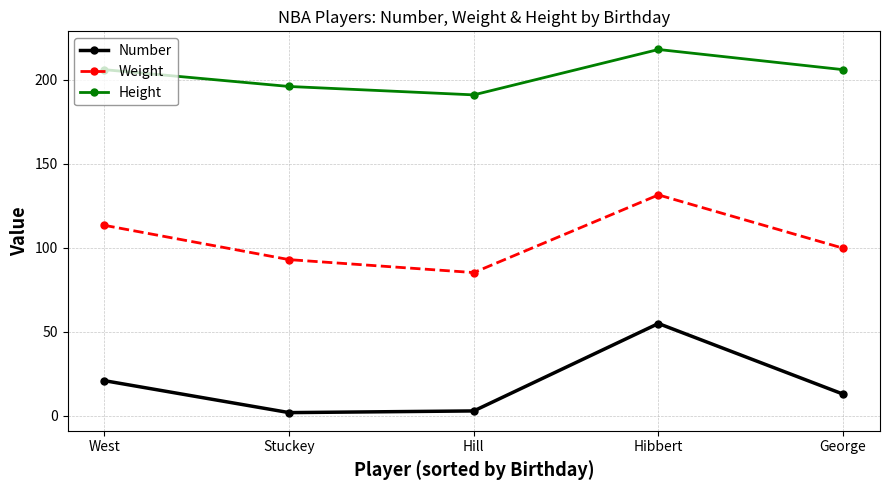

True or false: Number and Height cross at least once.

False